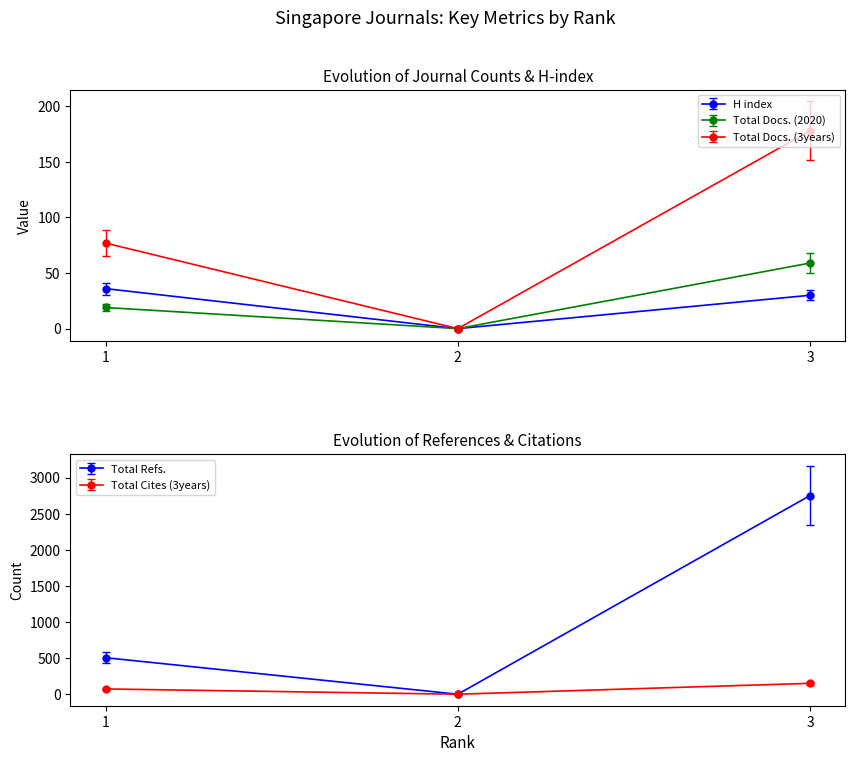

At how many categories does at least one series exceed 117?

2